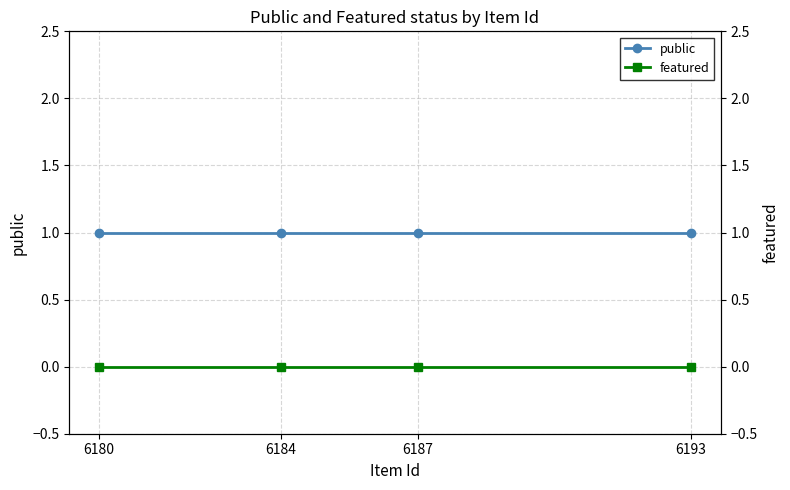

Does the chart have visible grid lines?

Yes